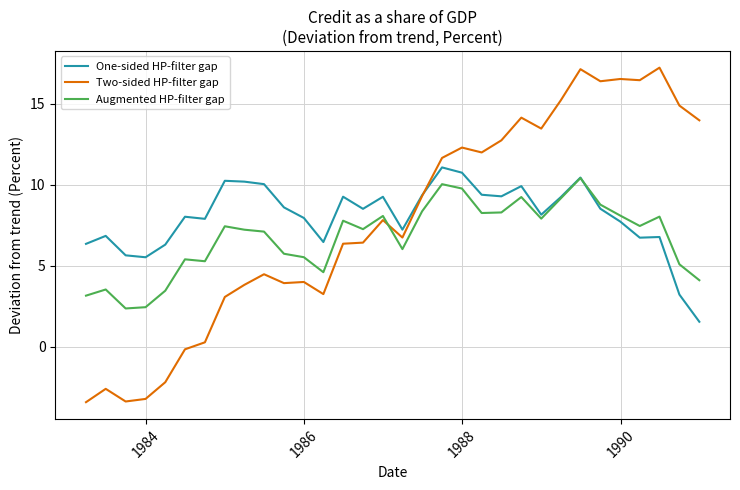

How many times do Two-sided HP-filter gap and Augmented HP-filter gap cross each other?

1